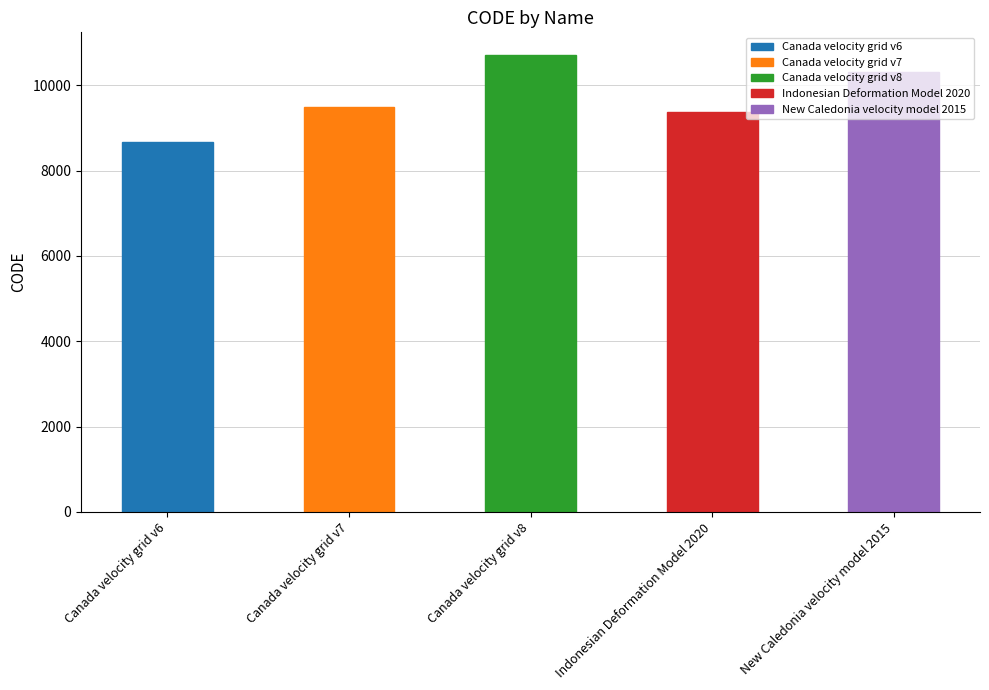

What is the ratio of the value at Canada velocity grid v7 to the value at Canada velocity grid v6?

1.1